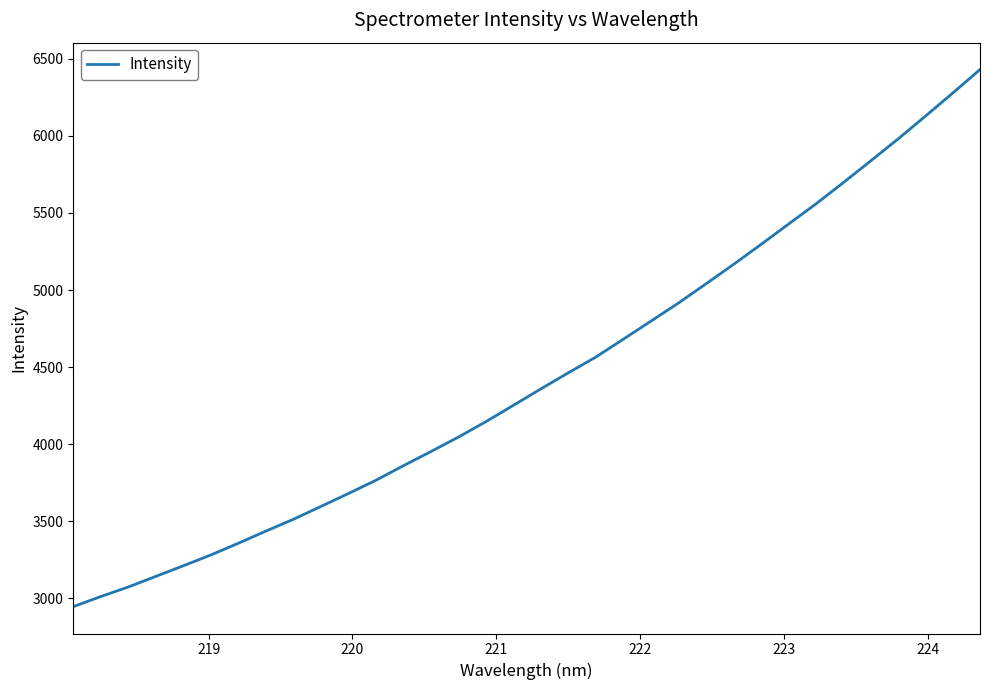

What is the maximum value shown in the chart?

6431.1